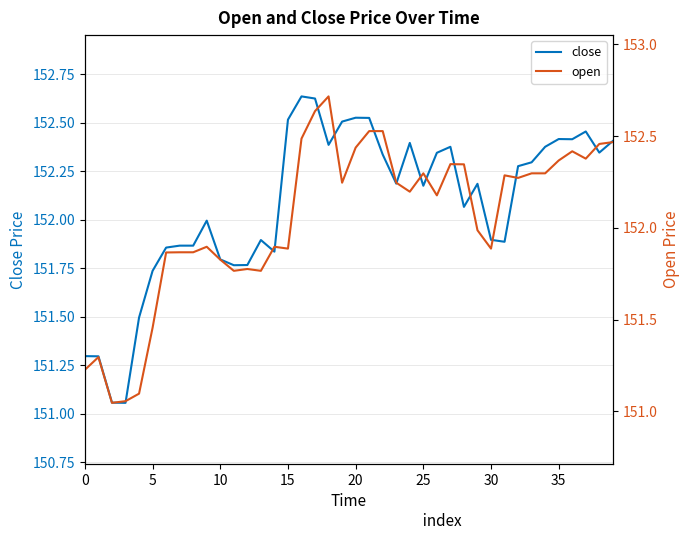

What is the label of the 23rd point from the left?

22